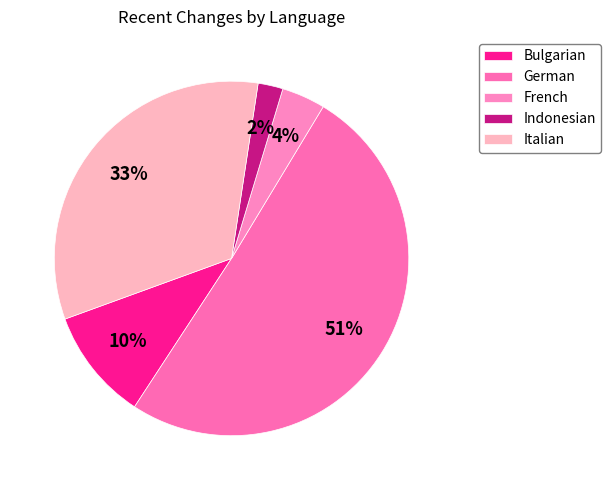

The Indonesian slice represents 1% of the pie. True or false?

False